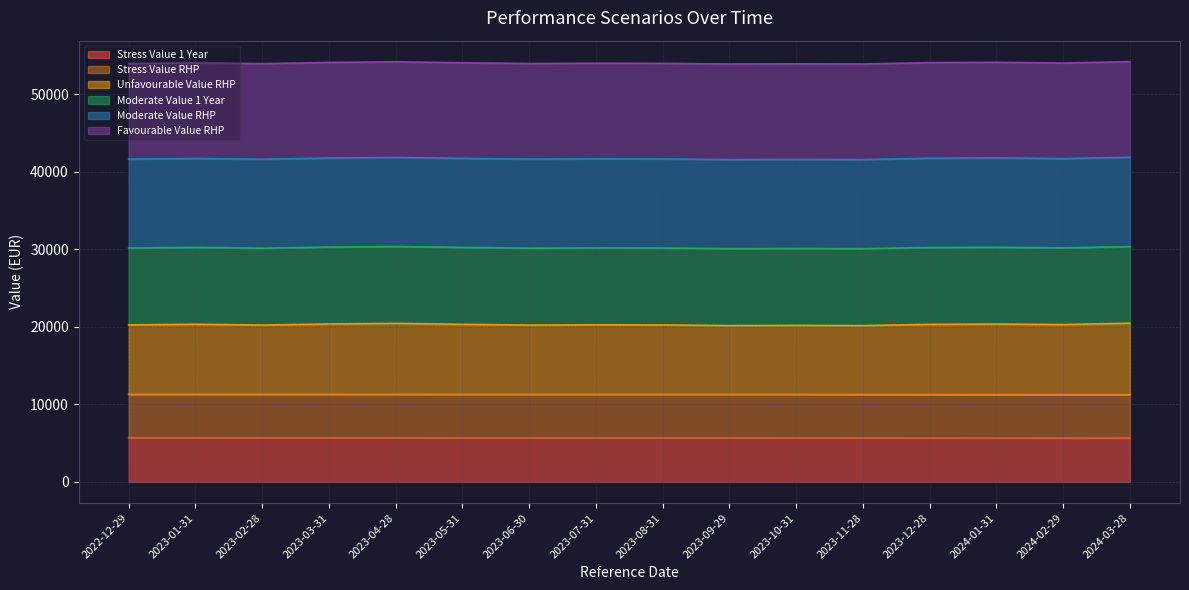

What is the maximum value for Stress Value 1 Year?

5698.5